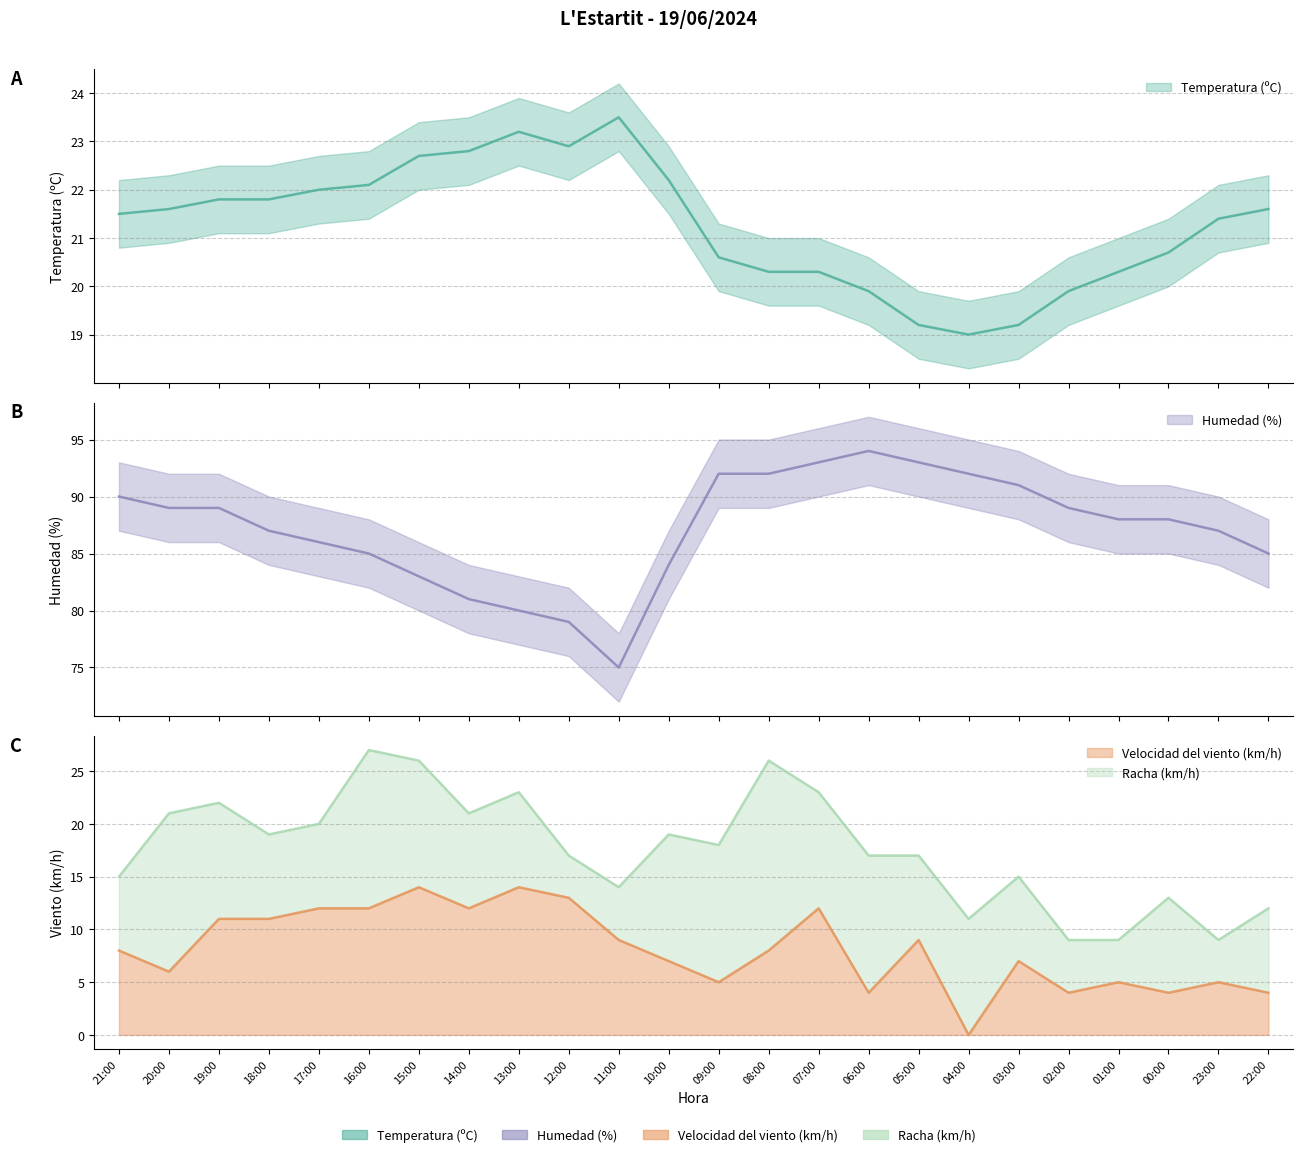

Reading right to left, extract all data points from this chart.

Temperatura (ºC): 22:00=21.6	23:00=21.4	00:00=20.7	01:00=20.3	02:00=19.9	03:00=19.2	04:00=19.0	05:00=19.2	06:00=19.9	07:00=20.3	08:00=20.3	09:00=20.6	10:00=22.2	11:00=23.5	12:00=22.9	13:00=23.2	14:00=22.8	15:00=22.7	16:00=22.1	17:00=22.0	18:00=21.8	19:00=21.8	20:00=21.6	21:00=21.5
Humedad (%): 22:00=85.0	23:00=87.0	00:00=88.0	01:00=88.0	02:00=89.0	03:00=91.0	04:00=92.0	05:00=93.0	06:00=94.0	07:00=93.0	08:00=92.0	09:00=92.0	10:00=84.0	11:00=75.0	12:00=79.0	13:00=80.0	14:00=81.0	15:00=83.0	16:00=85.0	17:00=86.0	18:00=87.0	19:00=89.0	20:00=89.0	21:00=90.0
Velocidad del viento (km/h): 22:00=4.0	23:00=5.0	00:00=4.0	01:00=5.0	02:00=4.0	03:00=7.0	04:00=0.0	05:00=9.0	06:00=4.0	07:00=12.0	08:00=8.0	09:00=5.0	10:00=7.0	11:00=9.0	12:00=13.0	13:00=14.0	14:00=12.0	15:00=14.0	16:00=12.0	17:00=12.0	18:00=11.0	19:00=11.0	20:00=6.0	21:00=8.0
Racha (km/h): 22:00=12.0	23:00=9.0	00:00=13.0	01:00=9.0	02:00=9.0	03:00=15.0	04:00=11.0	05:00=17.0	06:00=17.0	07:00=23.0	08:00=26.0	09:00=18.0	10:00=19.0	11:00=14.0	12:00=17.0	13:00=23.0	14:00=21.0	15:00=26.0	16:00=27.0	17:00=20.0	18:00=19.0	19:00=22.0	20:00=21.0	21:00=15.0